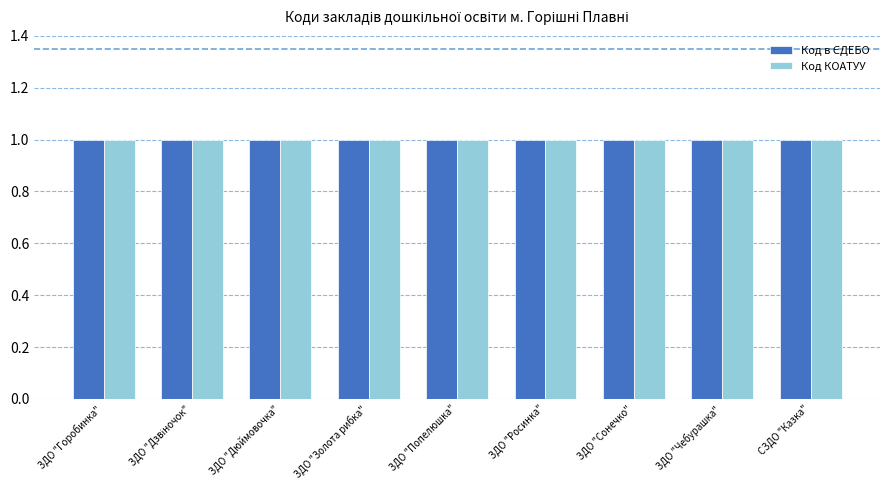

What is the smallest value displayed?

1.0